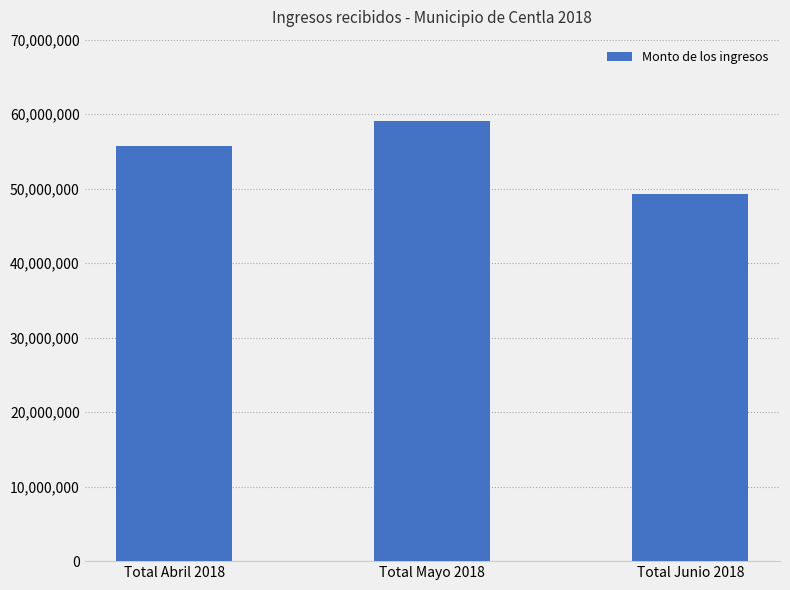

What is the label of the 2nd bar from the left?

Total Mayo 2018